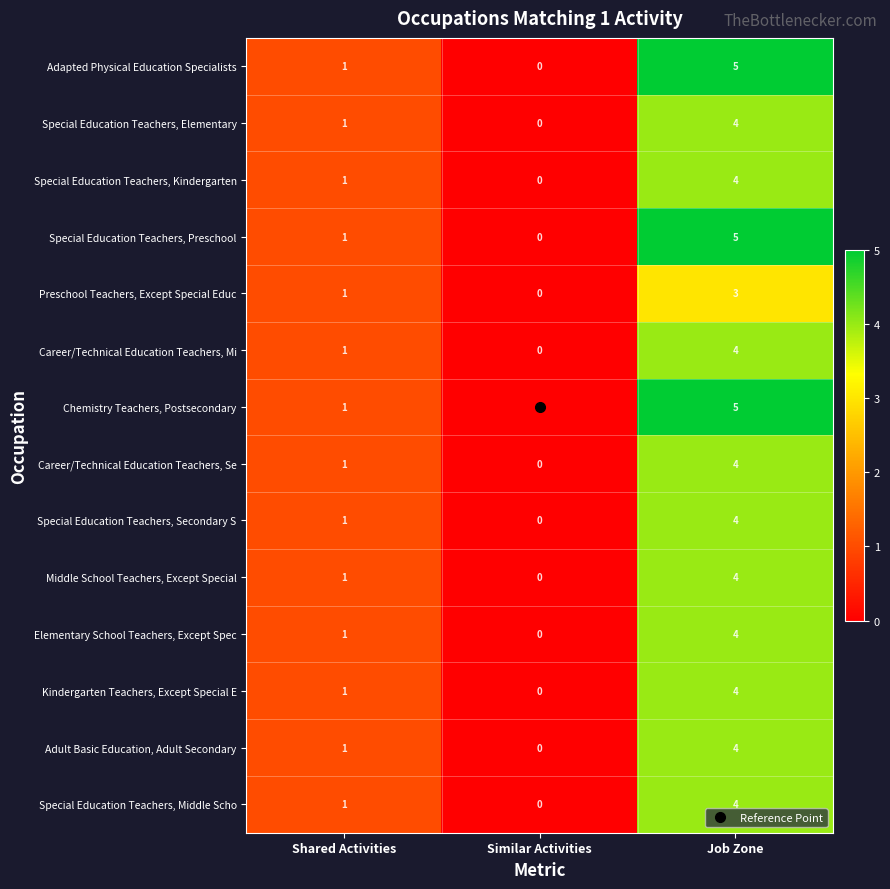

At which category does the chart reach its minimum across all series?

Similar Activities